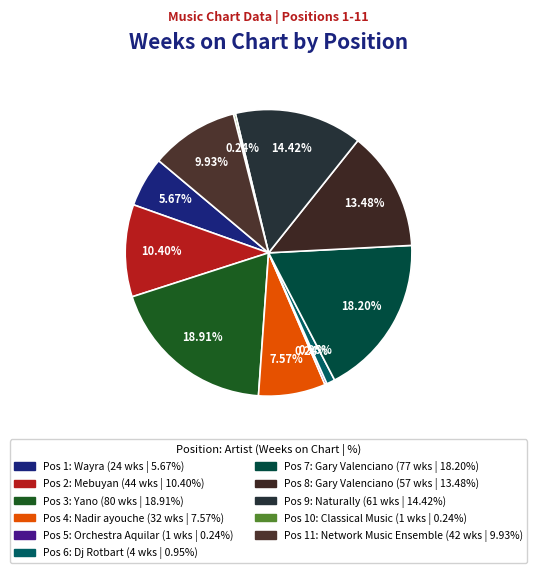

Rank the categories by value from lowest to highest.

5, 10, 6, 1, 4, 11, 2, 8, 9, 7, 3